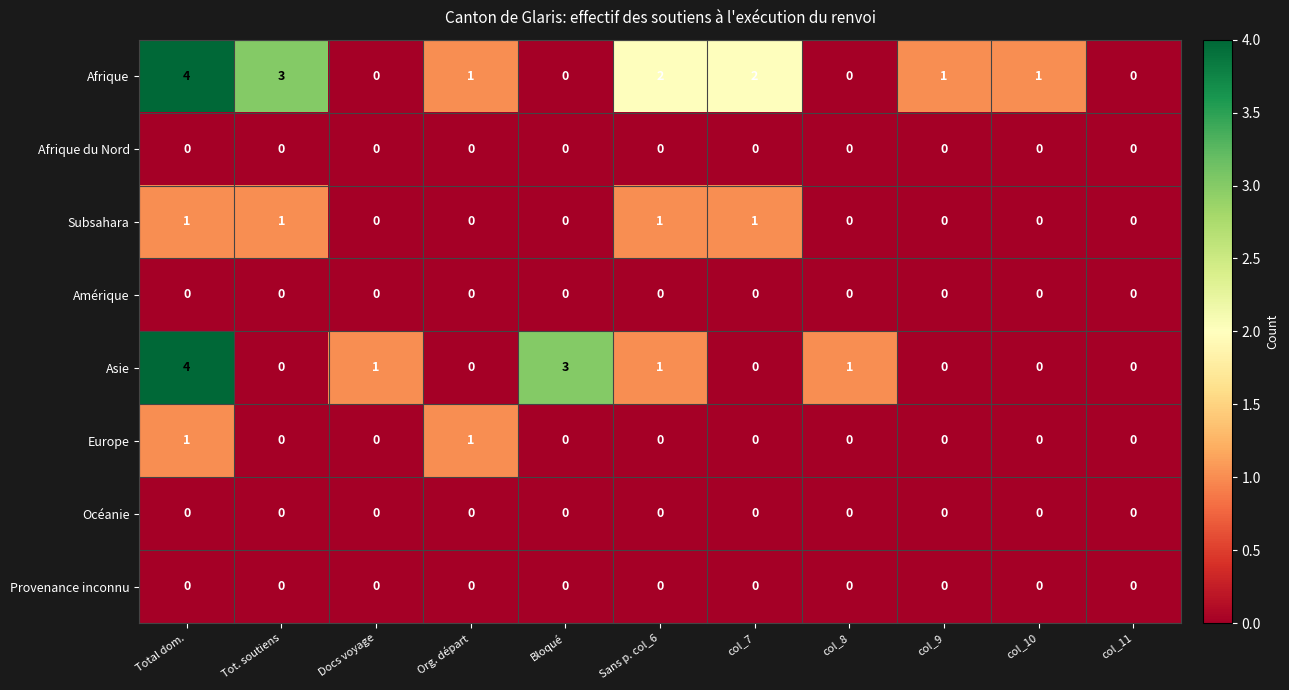

What is the difference between the highest and lowest values at Bloqué?

3